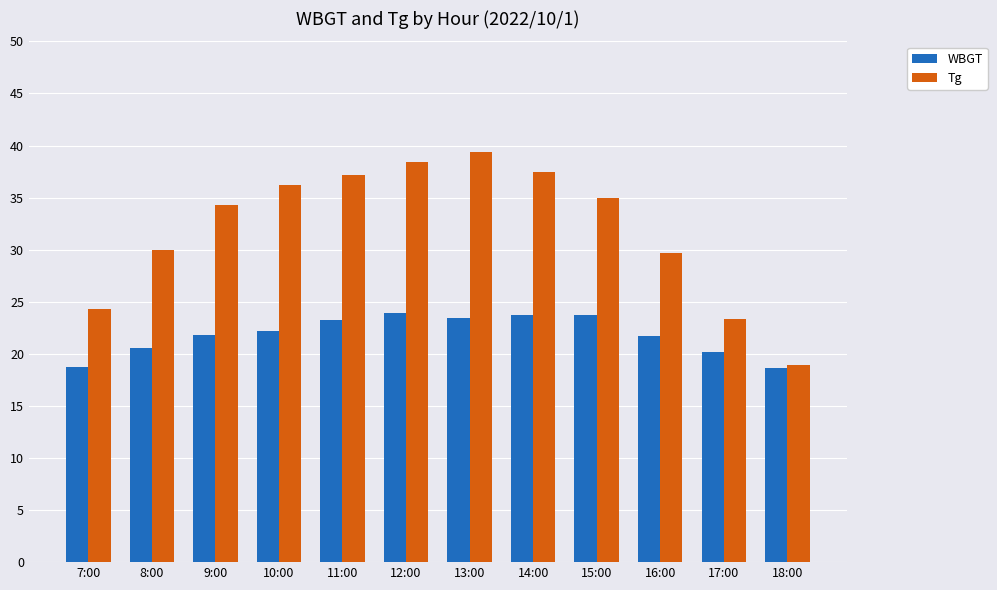

The value of Tg at 18:00 is 18.9. True or false?

True